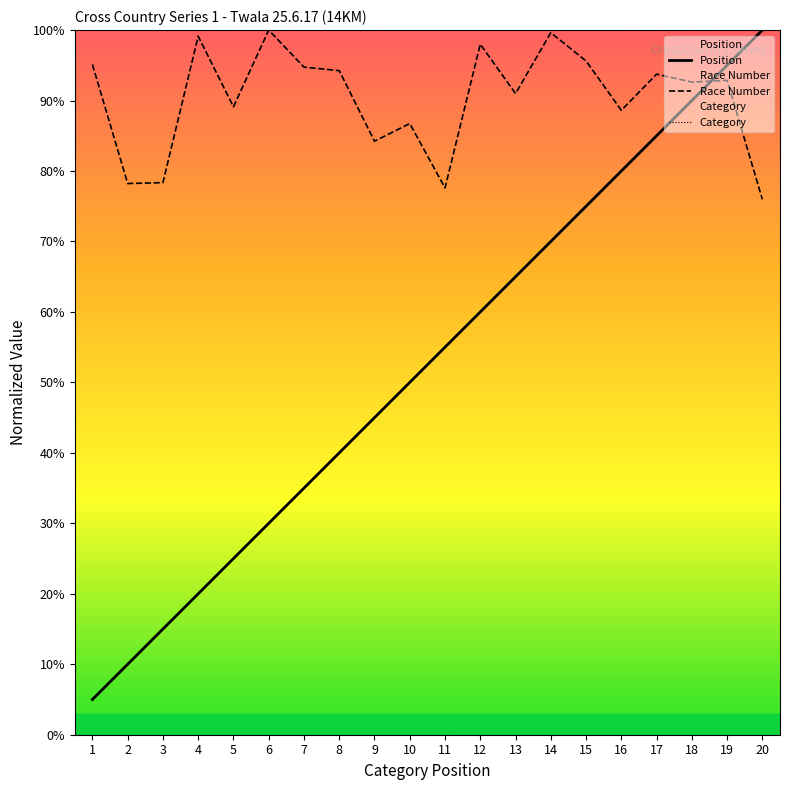

Reading left to right, extract all data points from this chart.

Position: 1=5.0	2=10.0	3=15.0	4=20.0	5=25.0	6=30.0	7=35.0	8=40.0	9=45.0	10=50.0	11=55.0	12=60.0	13=65.0	14=70.0	15=75.0	16=80.0	17=85.0	18=90.0	19=95.0	20=100.0
Race Number: 1=95.1	2=78.2	3=78.3	4=99.1	5=89.1	6=100.0	7=94.7	8=94.2	9=84.2	10=86.7	11=77.6	12=98.0	13=91.0	14=99.6	15=95.6	16=88.6	17=93.7	18=92.6	19=92.9	20=76.0
Category: 1=100.0	2=100.0	3=100.0	4=100.0	5=100.0	6=100.0	7=100.0	8=100.0	9=100.0	10=100.0	11=100.0	12=100.0	13=100.0	14=100.0	15=100.0	16=100.0	17=100.0	18=100.0	19=100.0	20=100.0